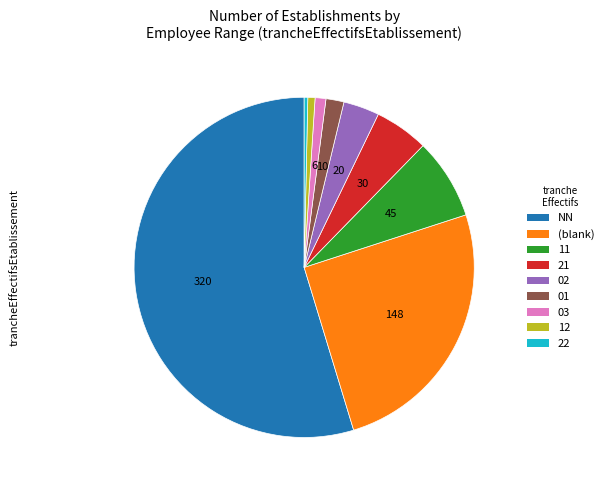

Does any single category account for the majority?

Yes